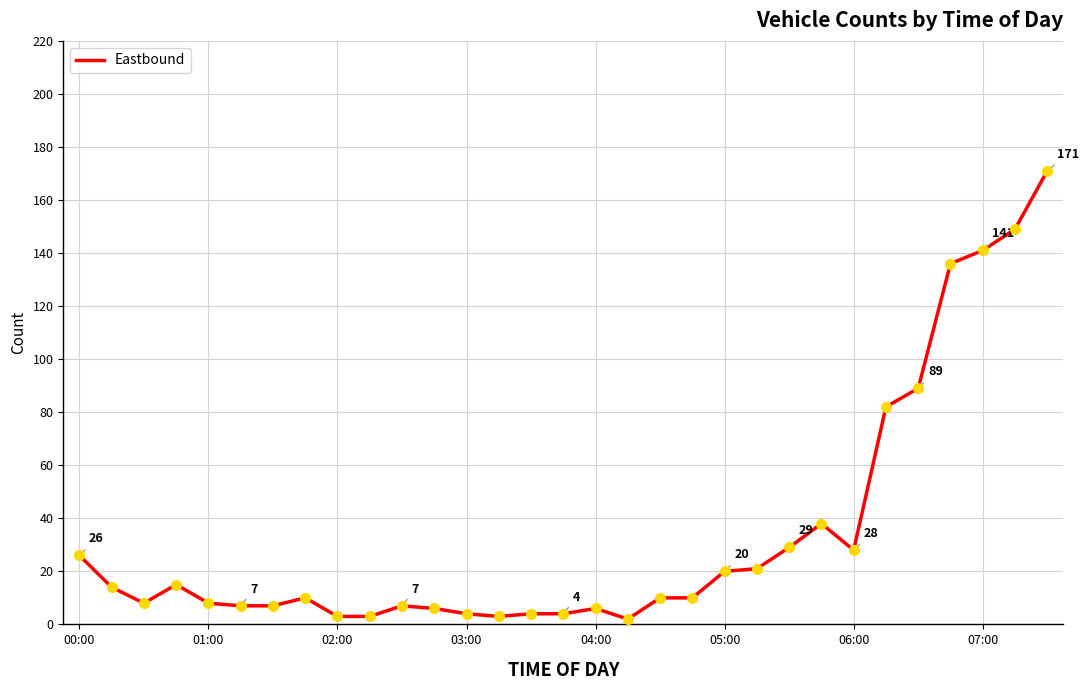

Reading left to right, transcribe all the data shown in this chart.

26	14	8	15	8	7	7	10	3	3	7	6	4	3	4	4	6	2	10	10	20	21	29	38	28	82	89	136	141	149	171